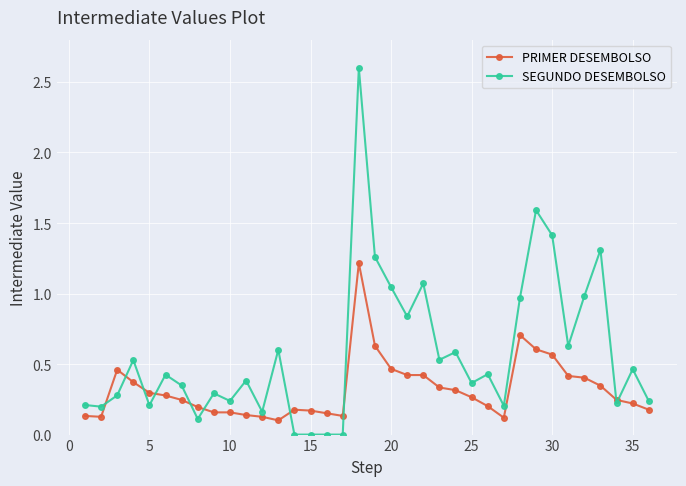

List the series in order of their overall mean, lowest first.

PRIMER DESEMBOLSO, SEGUNDO DESEMBOLSO